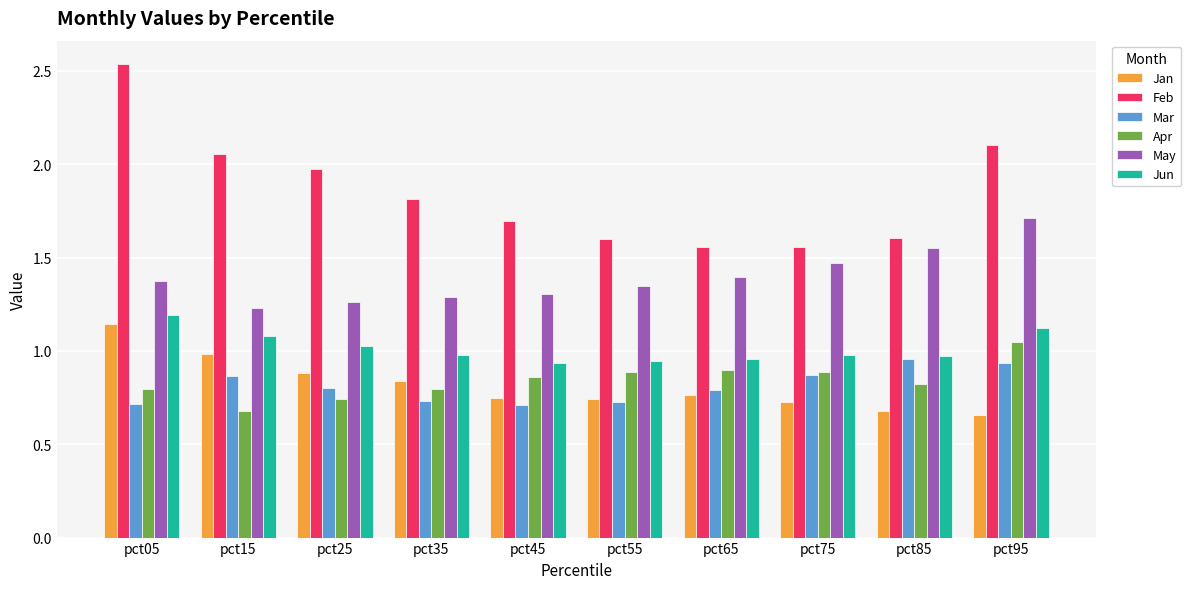

What is the total value across all series at pct95?

7.6